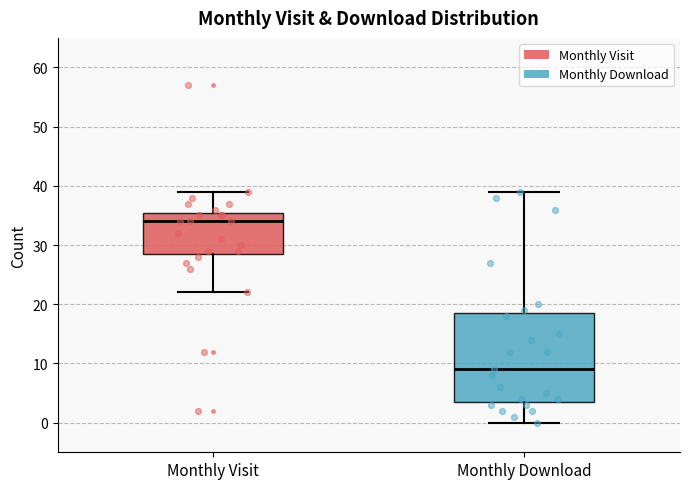

Comparing the boxes themselves (not the whiskers), which one is the tallest?

Monthly Download